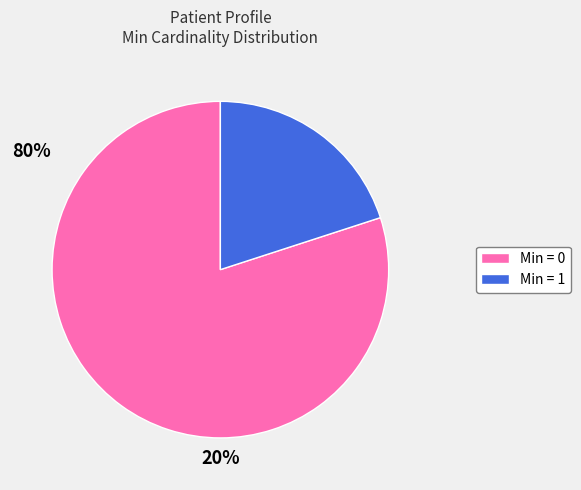

Approximately how many times larger is the value at Min = 1 compared to Min = 0?

0.3